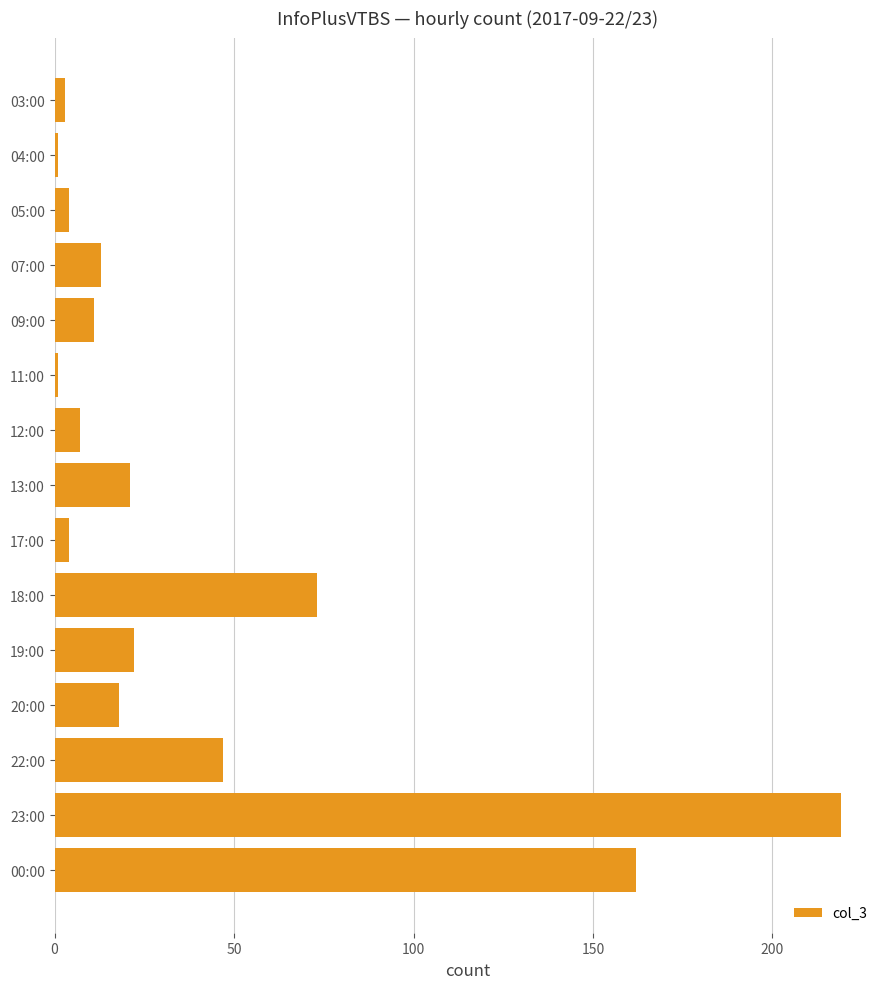

Count the number of categories in the chart.

15